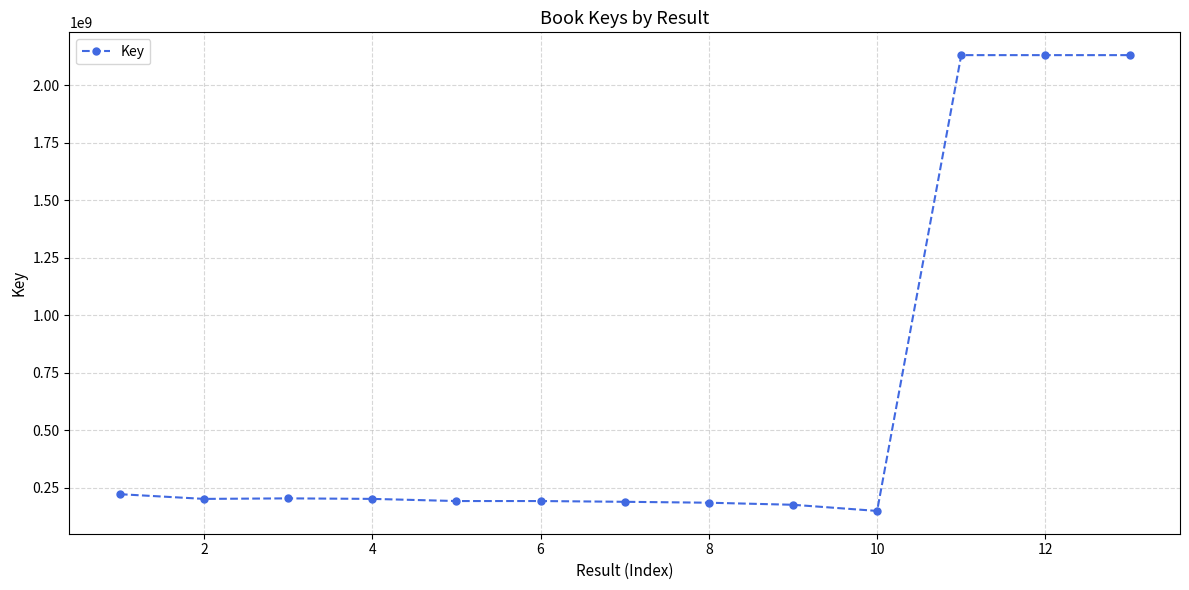

True or false: there are more than 1 points higher than both neighbors.

True